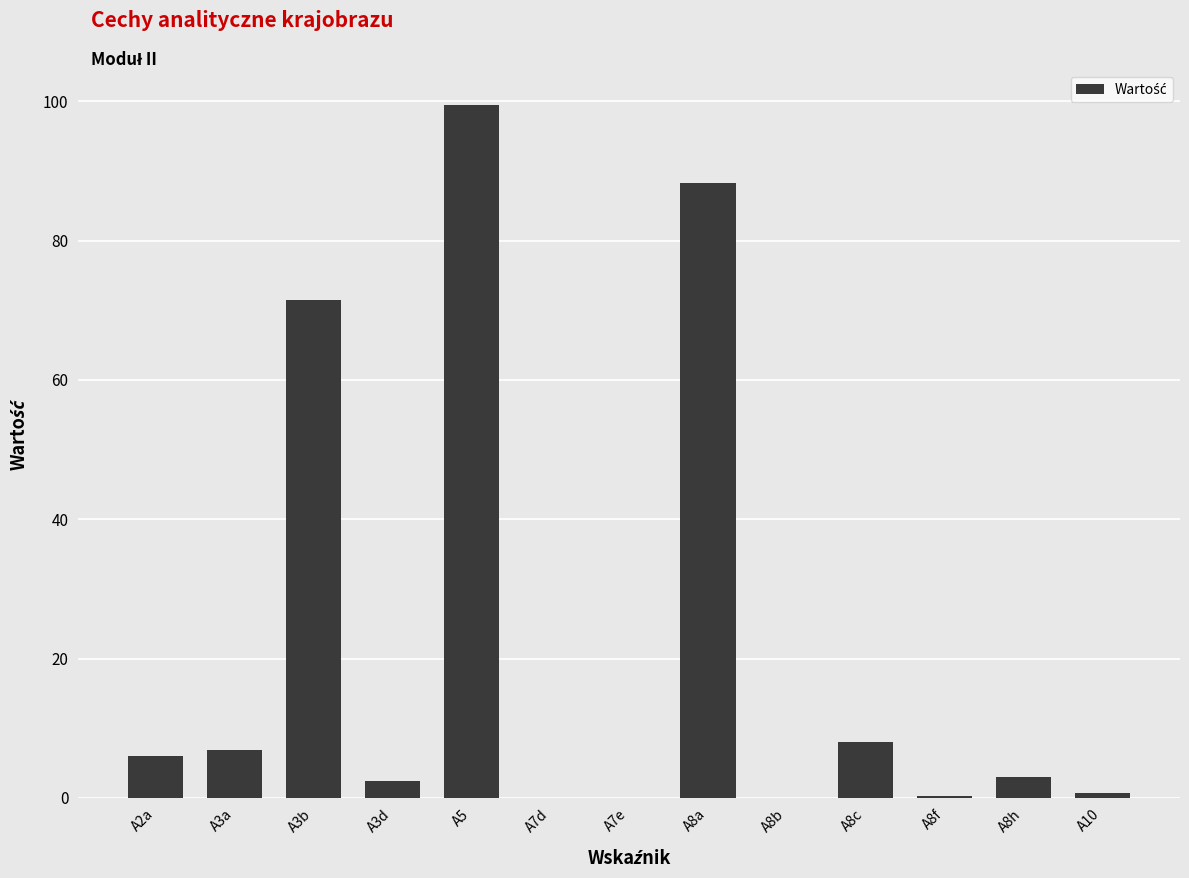

What is the sum of the values at A7e and A2a?

6.0